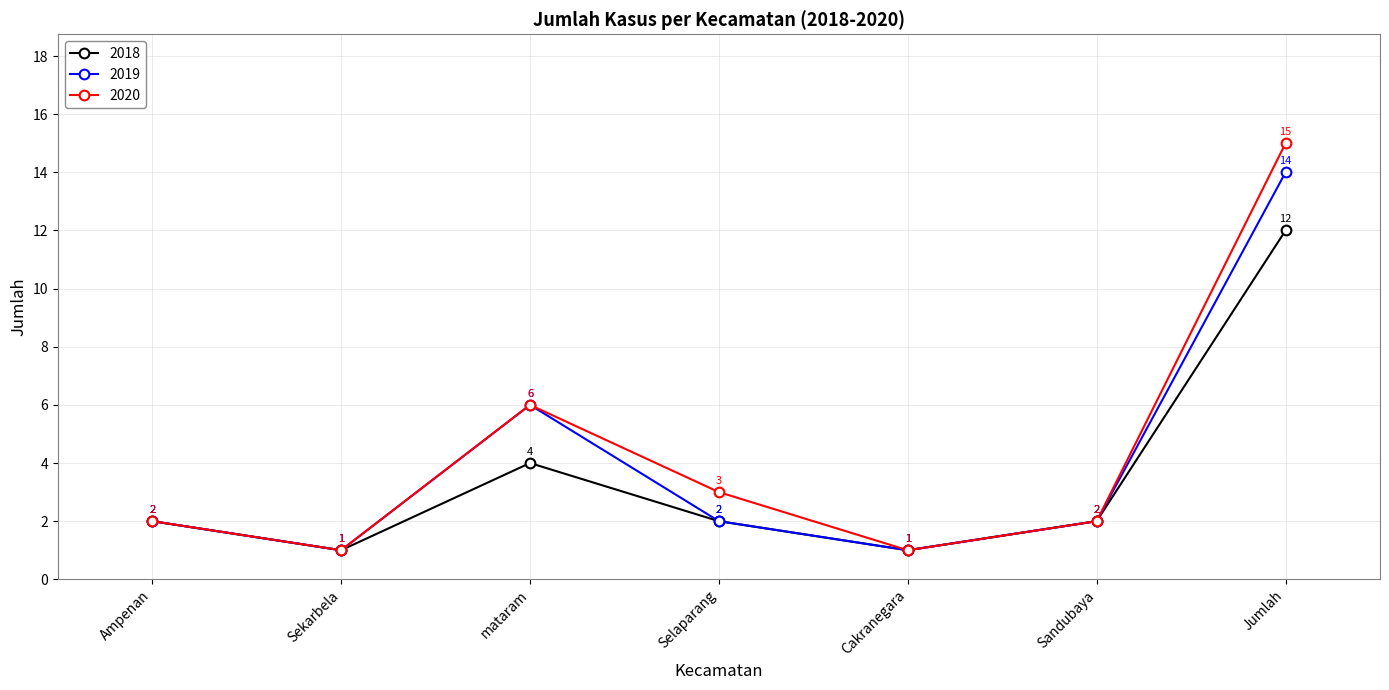

Which series has the widest spread of values?

2020